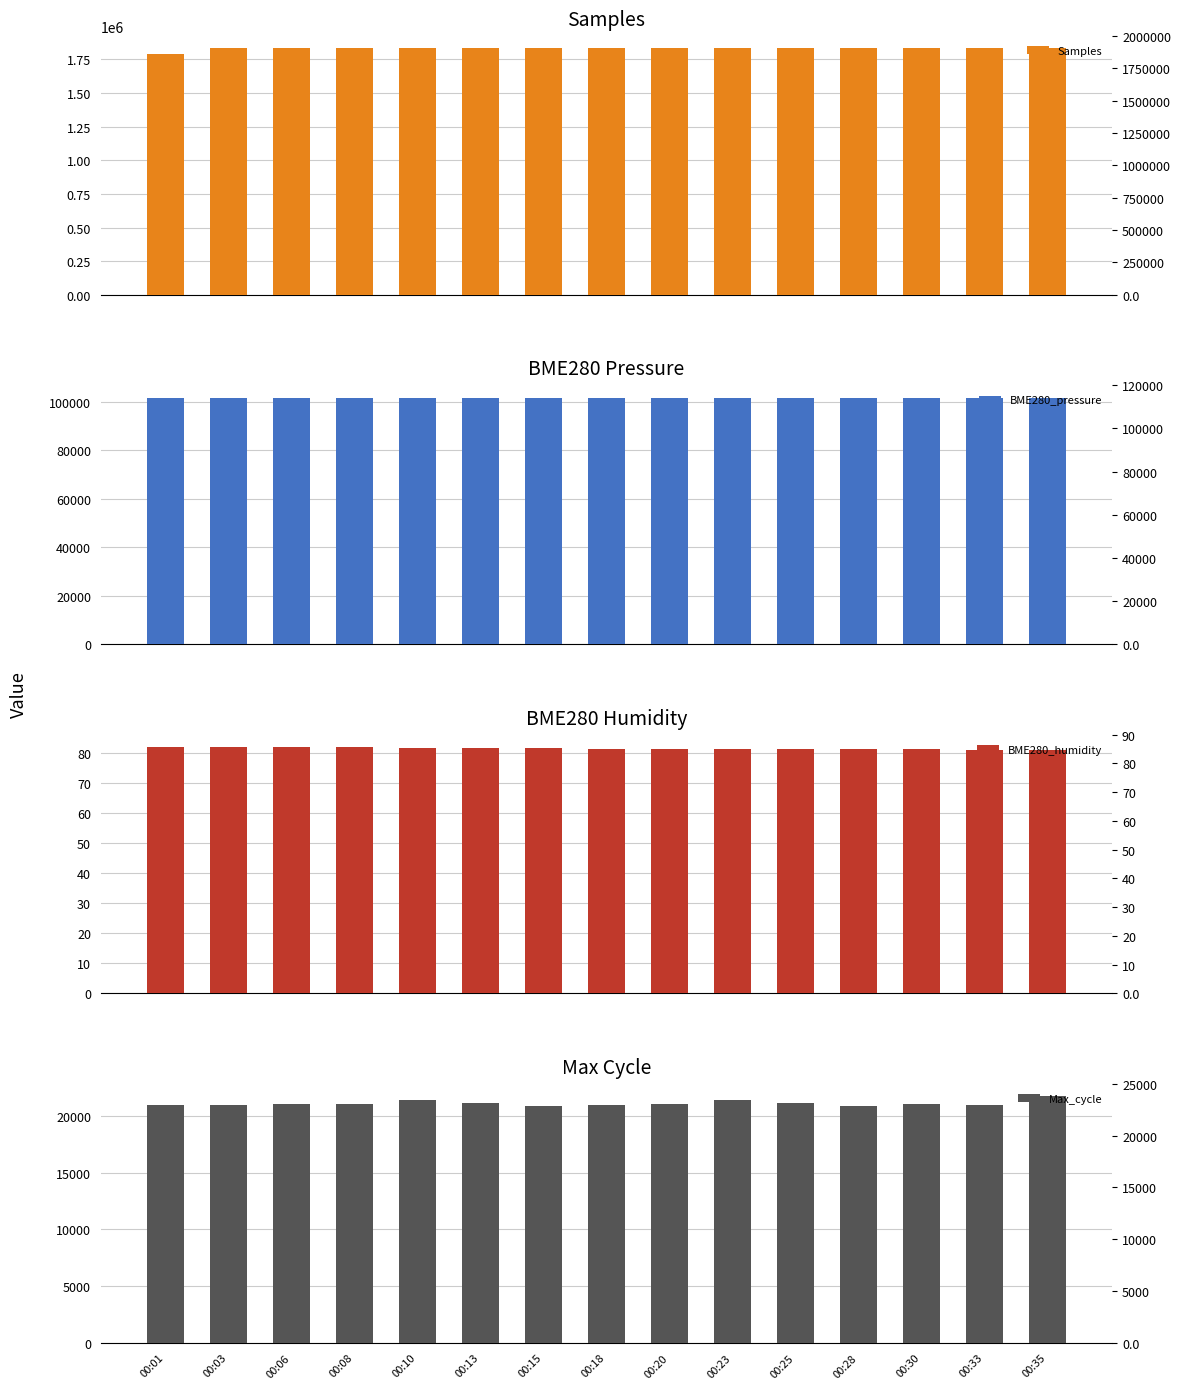

What are all the series names shown in the legend?

Samples, BME280_pressure, BME280_humidity, Max_cycle